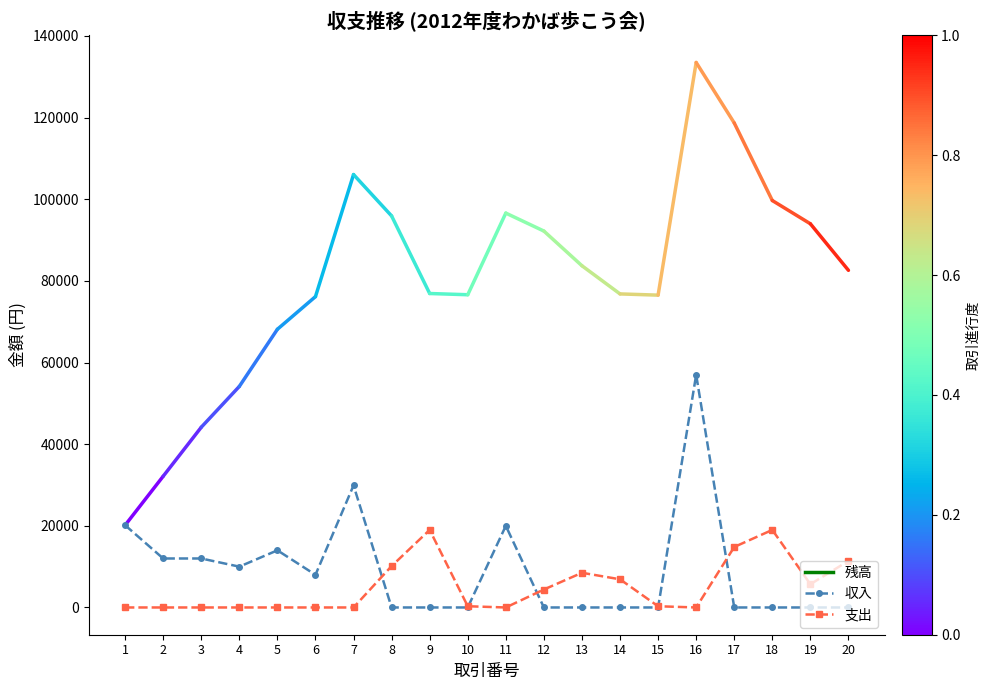

True or false: 支出 has more than 2 interior local peaks.

True